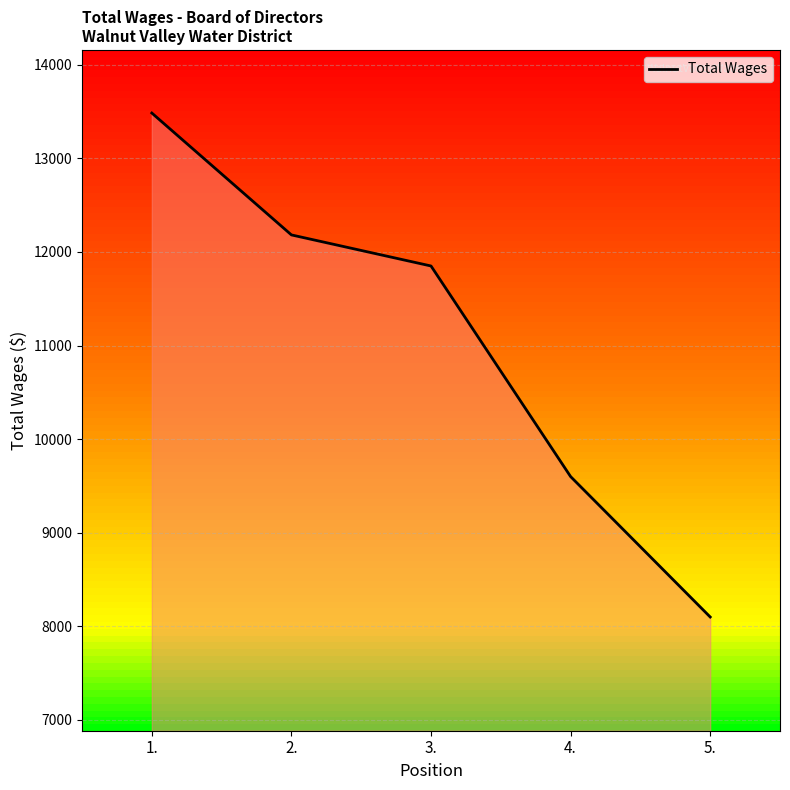

List the labels in order of value, smallest first.

5., 4., 3., 2., 1.